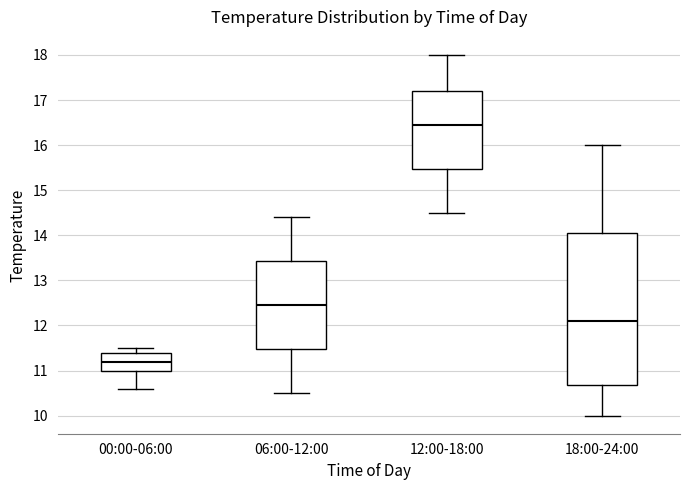

Which box's median line is the highest?

12:00-18:00